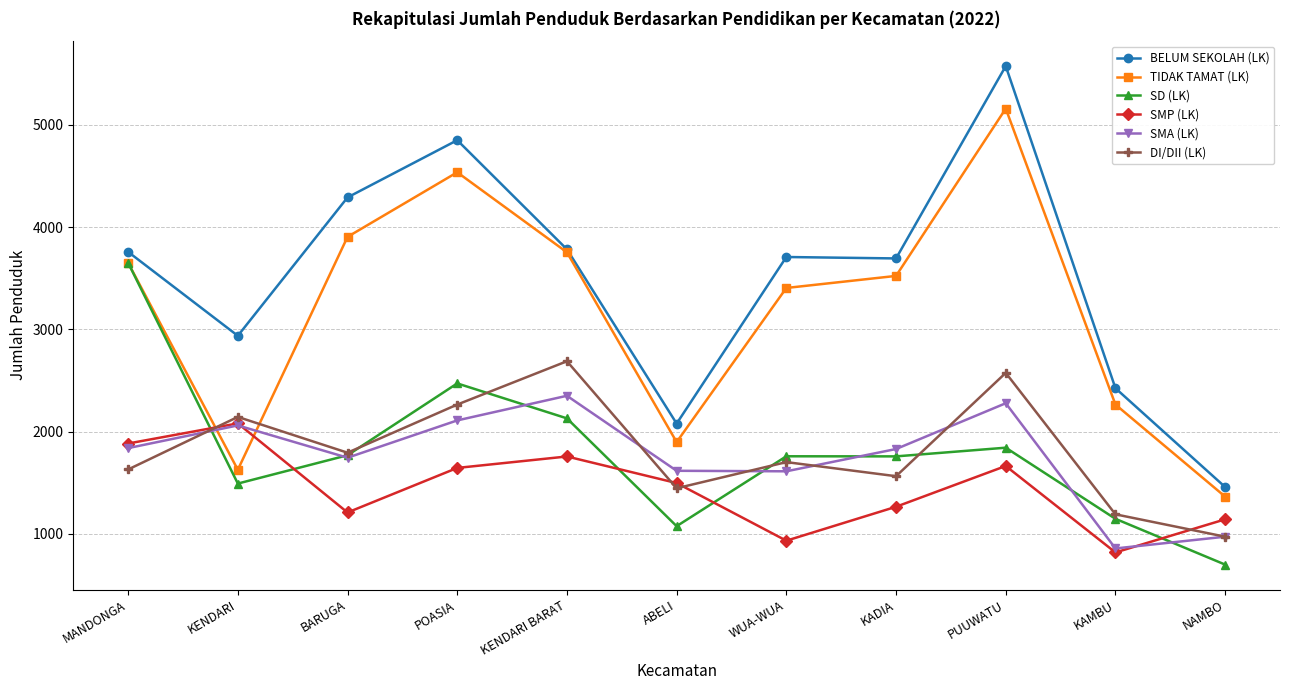

True or false: DI/DII (LK) has more than 1 points higher than both neighbors.

True